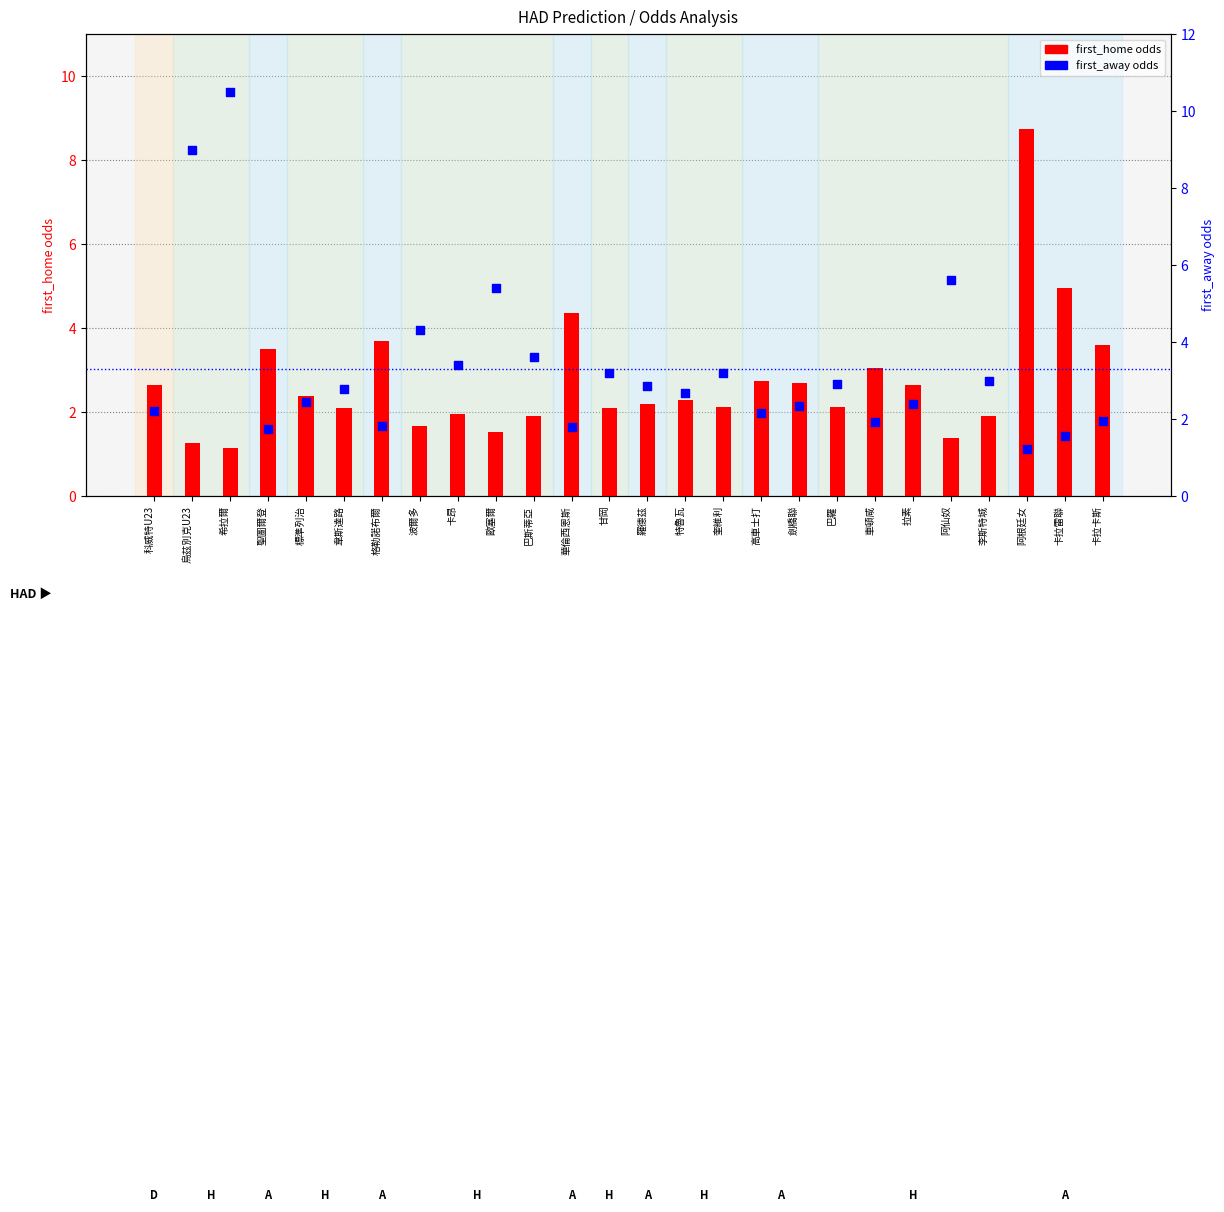

At which category is the sum across all series the highest?

希拉爾